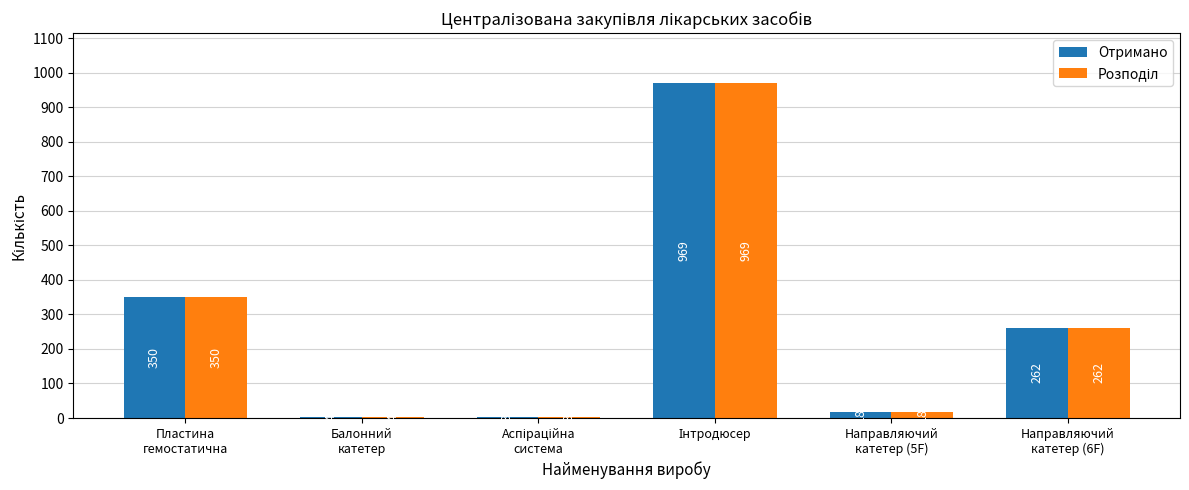

What is the average value of the Отримано series?

268